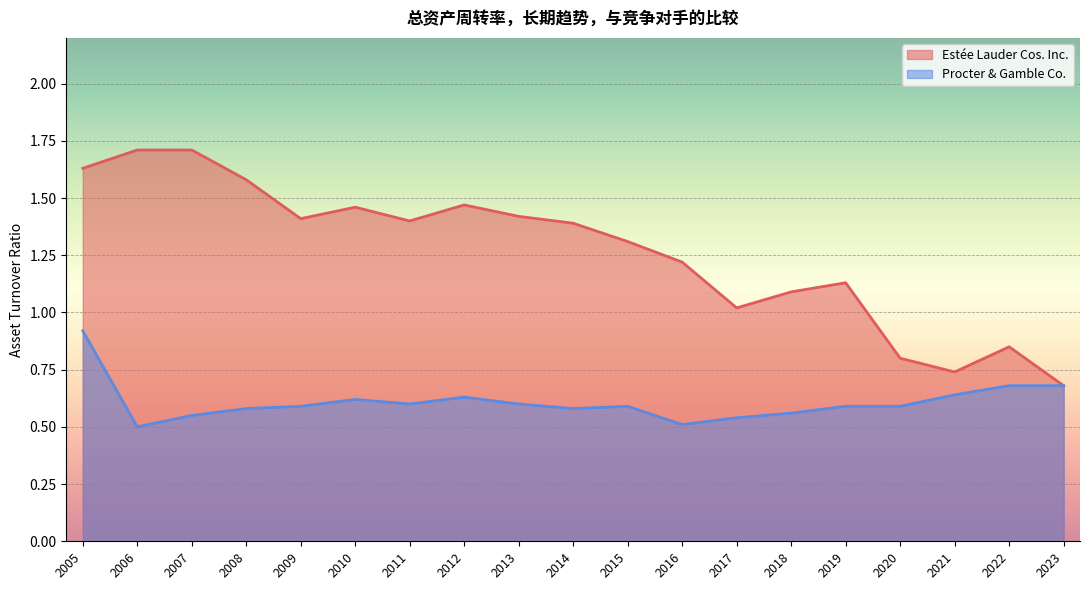

What is the sum of the Procter & Gamble Co. values at 2013 and 2015?

1.2